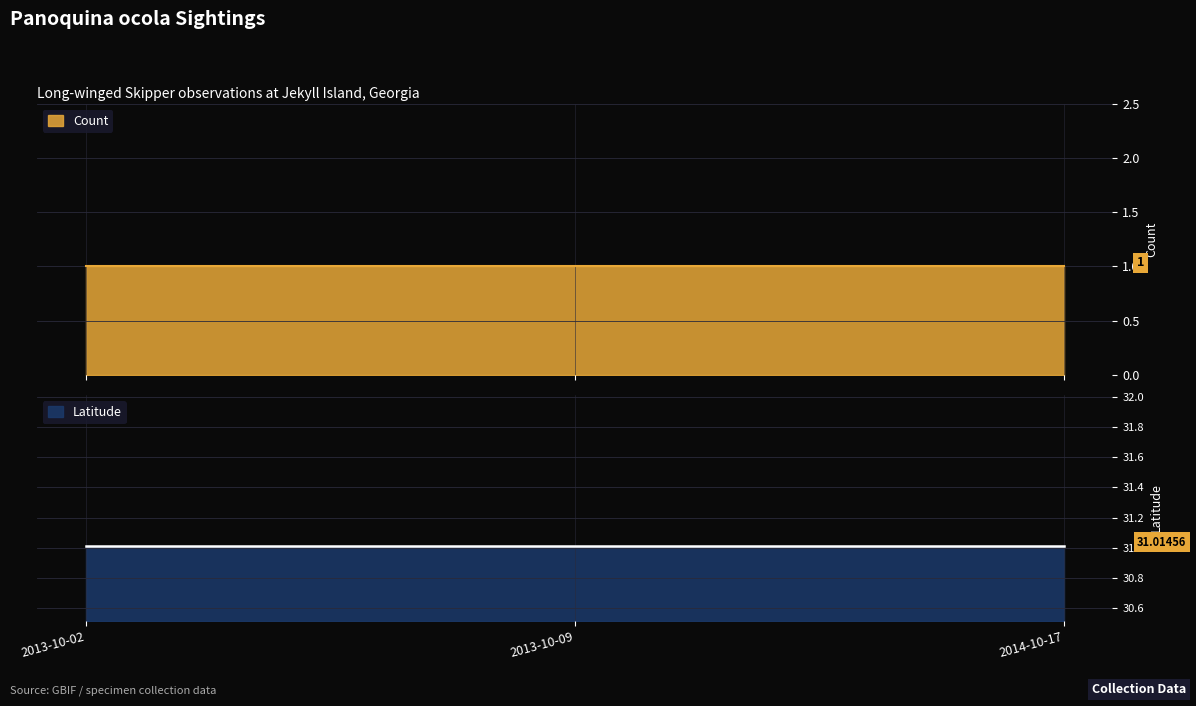

What is the label of the 2nd point from the right?

2013-10-09